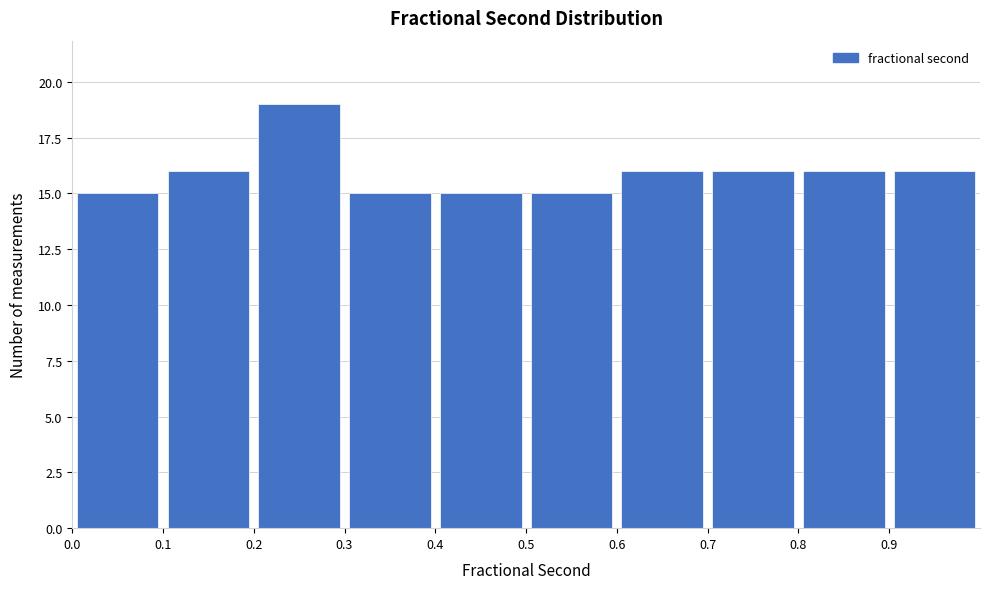

Reading left to right, transcribe this chart: for each bar, give the range it covers on the x-axis and its height. The values are not printed on the chart, so give them approximately, as read against the axis.

0.0 to 0.1: 15
0.1 to 0.2: 16
0.2 to 0.3: 19
0.3 to 0.4: 15
0.4 to 0.5: 15
0.5 to 0.6: 15
0.6 to 0.7: 16
0.7 to 0.8: 16
0.8 to 0.9: 16
0.9 to 1.0: 16